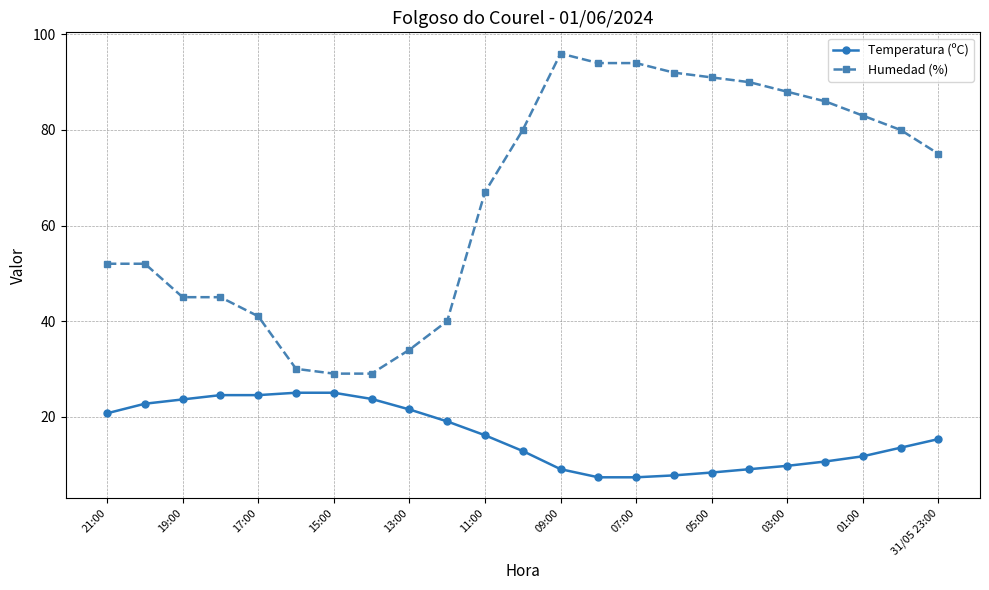

True or false: Humedad (%) and Temperatura (ºC) intersect in this chart.

False